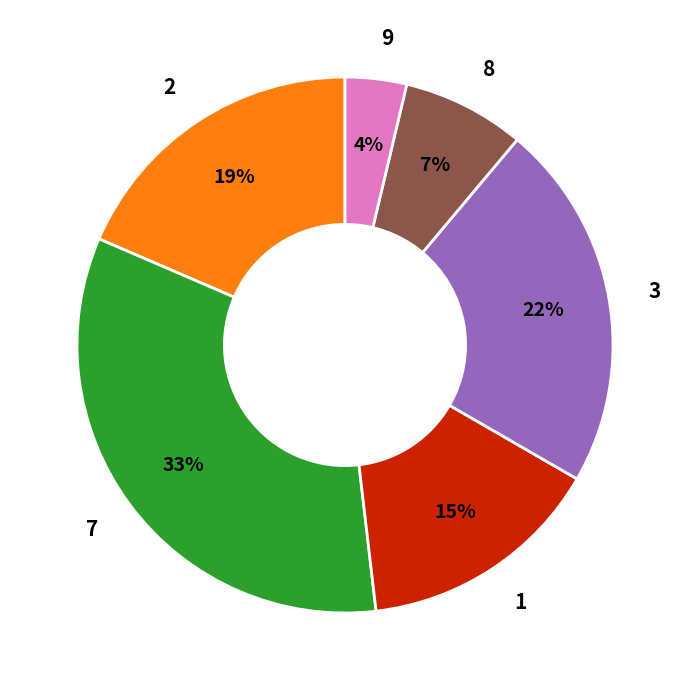

How many slices are in this pie chart?

6